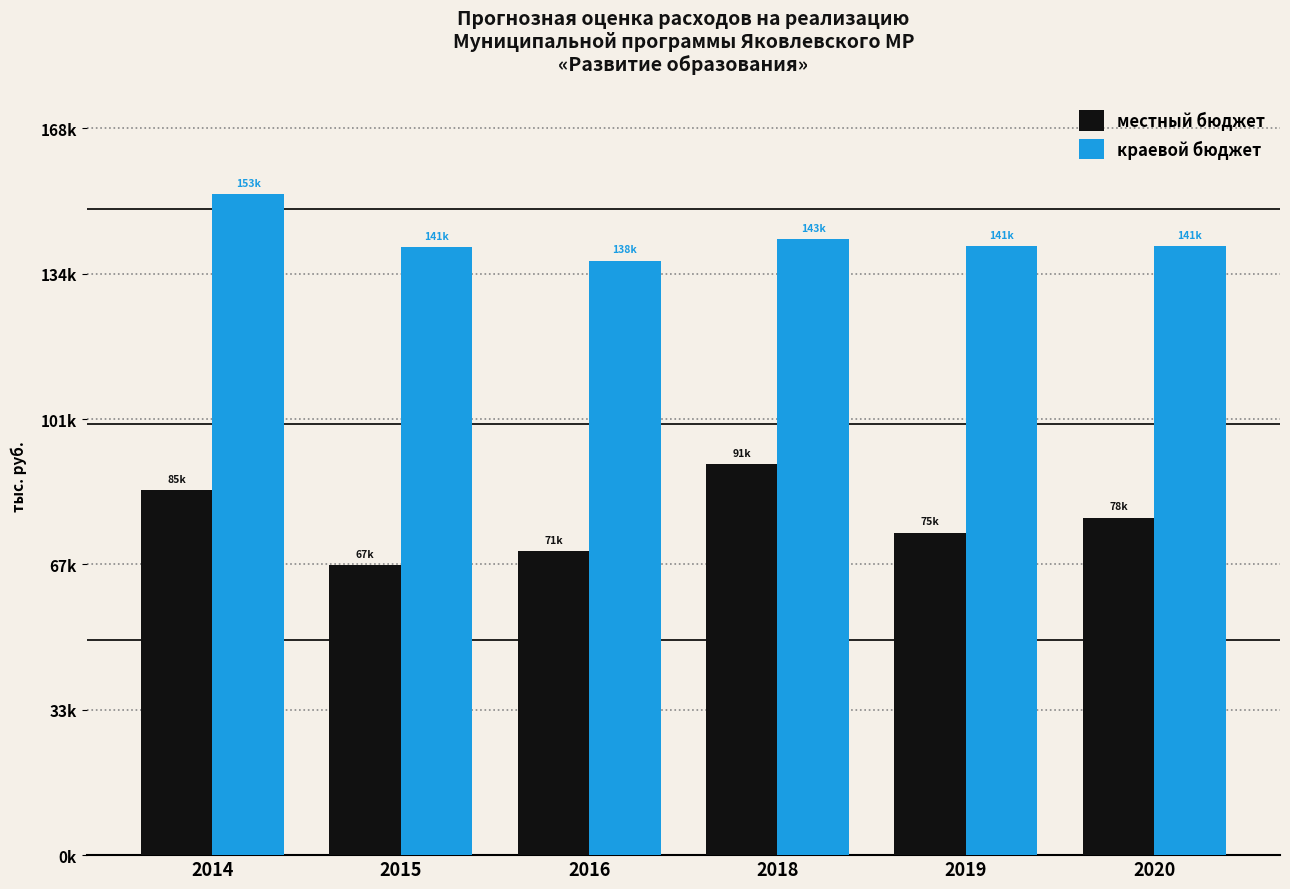

Does the chart contain stacked bars?

No